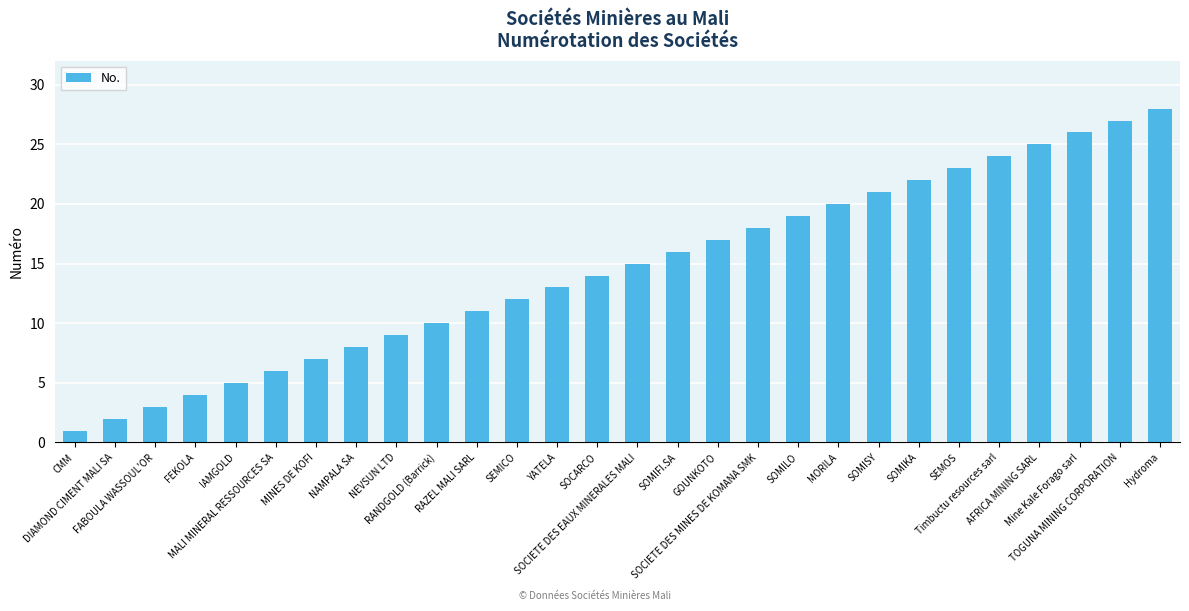

Rank the categories by value from highest to lowest.

Hydroma, TOGUNA MINING CORPORATION, Mine Kale Forago sarl, AFRICA MINING SARL, Timbuctu resources sarl, SEMOS, SOMIKA, SOMISY, MORILA, SOMILO, SOCIETE DES MINES DE KOMANA SMK, GOUNKOTO, SOMIFI.SA, SOCIETE DES EAUX MINERALES MALI, SOCARCO, YATELA, SEMICO, RAZEL MALI SARL, RANDGOLD (Barrick), NEVSUN LTD, NAMPALA SA, MINES DE KOFI, MALI MINERAL RESSOURCES SA, IAMGOLD, FEKOLA, FABOULA WASSOUL'OR, DIAMOND CIMENT MALI SA, CMM